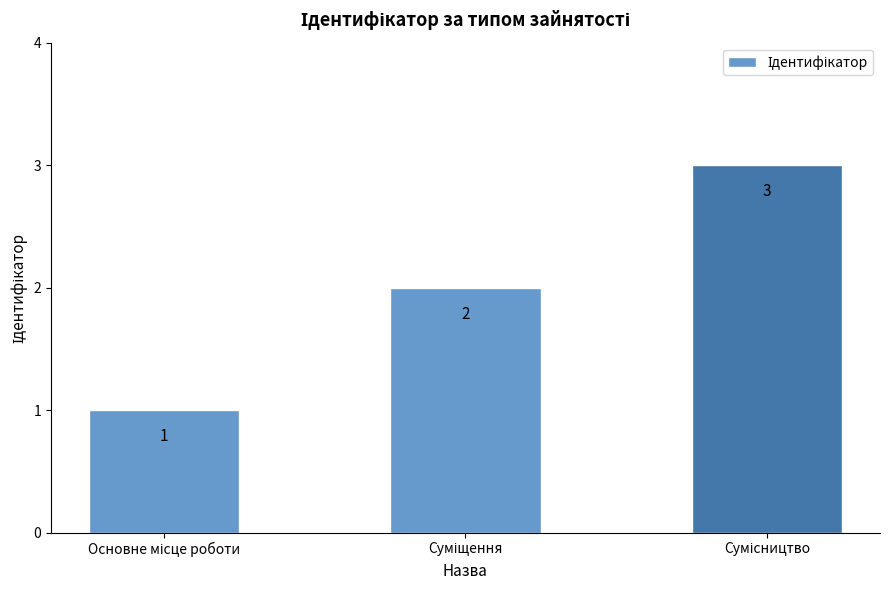

How many bars are there in total?

3